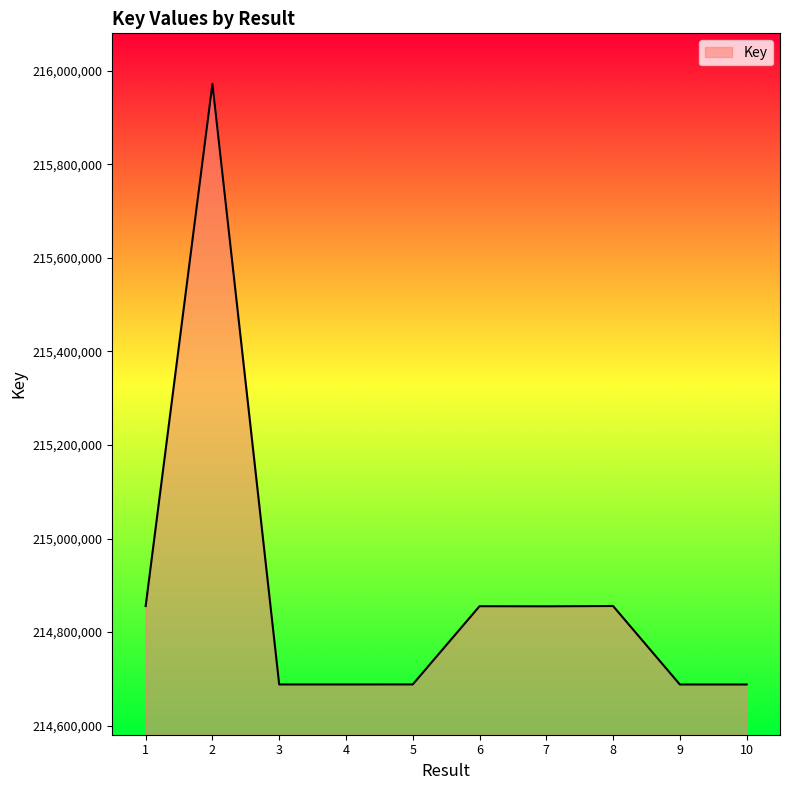

What is the difference between the second highest and minimum values?

167800